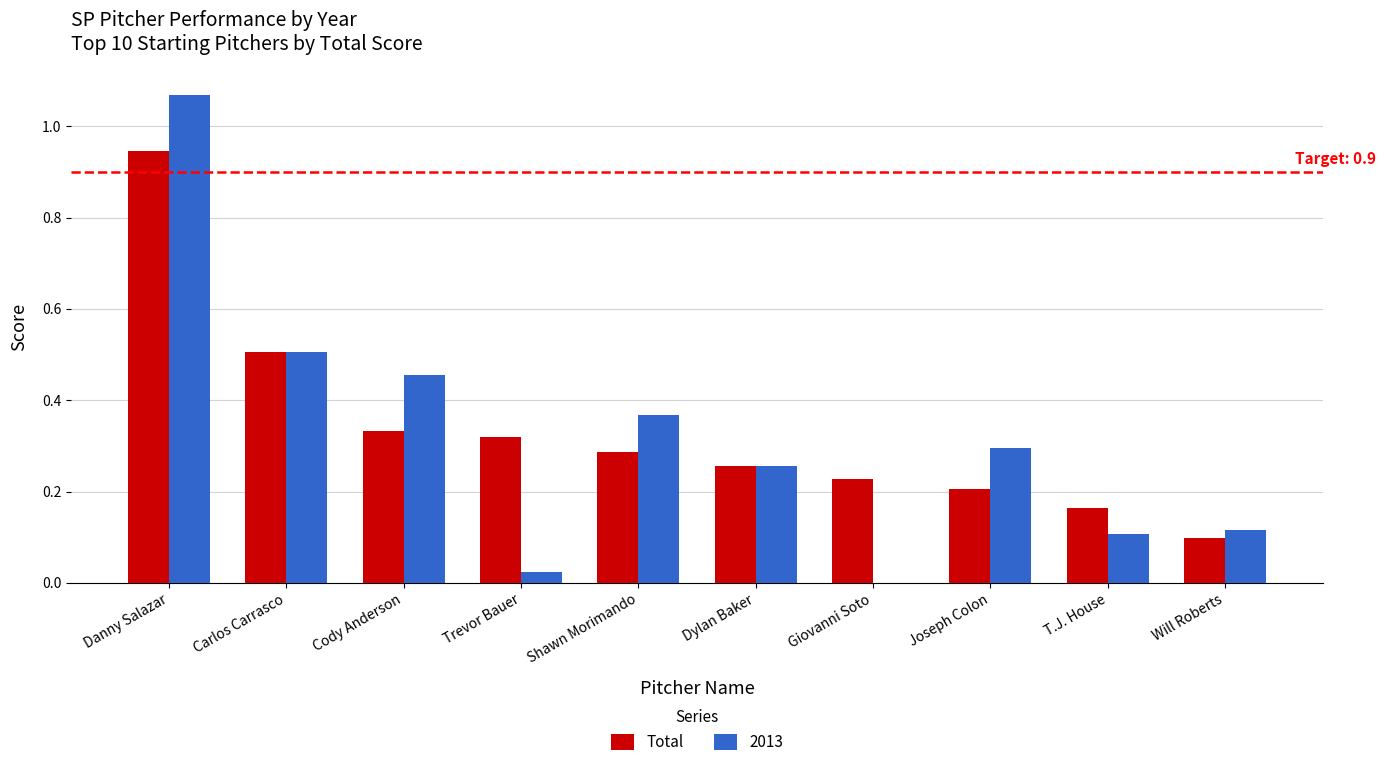

Which series changed the most between Dylan Baker and Will Roberts?

Total